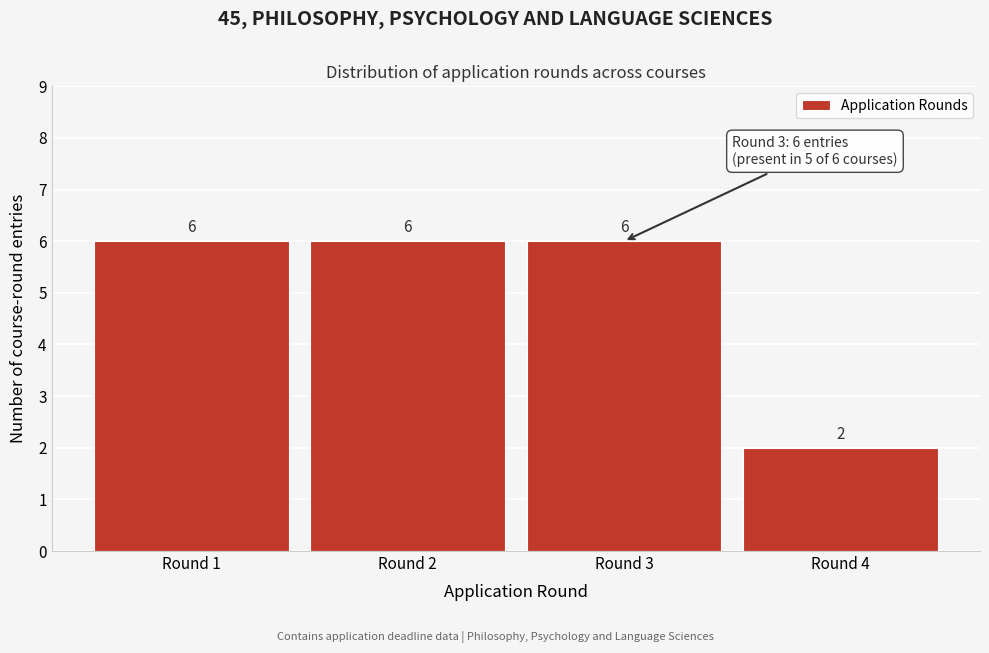

Reading left to right, what are all the values shown in this chart?

Round 1=6	Round 2=6	Round 3=6	Round 4=2